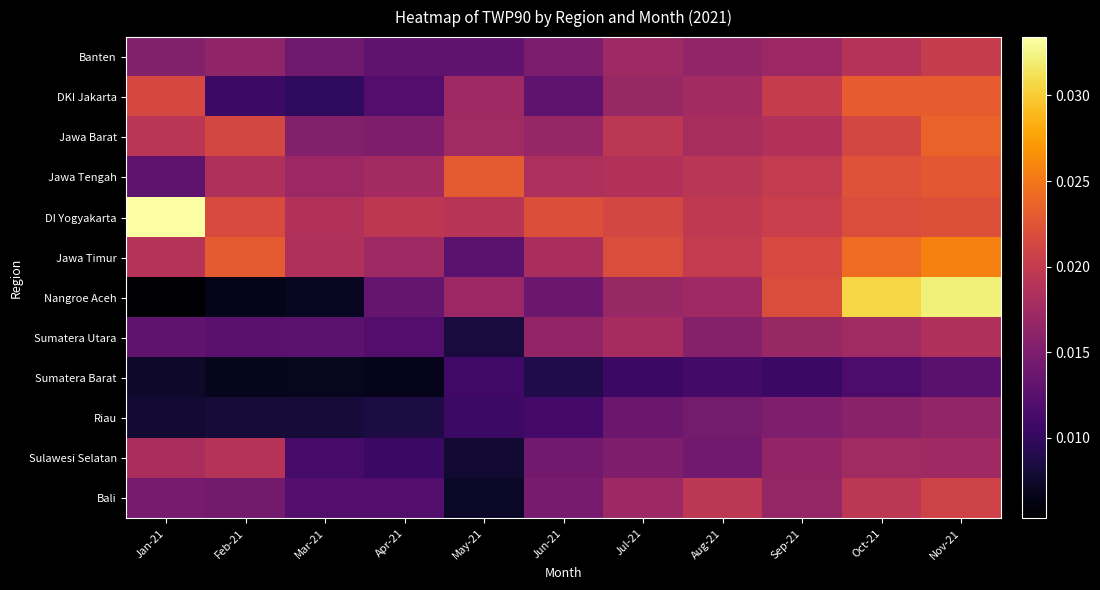

Rank the series at Apr-21 from highest to lowest value.

DI Yogyakarta, Jawa Tengah, Jawa Timur, Jawa Barat, Nangroe Aceh, Banten, Bali, DKI Jakarta, Sumatera Utara, Sulawesi Selatan, Riau, Sumatera Barat